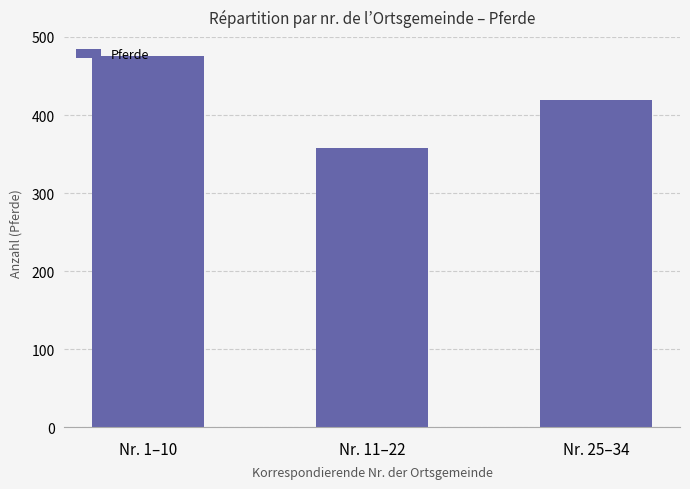

The value at Nr. 25–34 is 419. True or false?

True